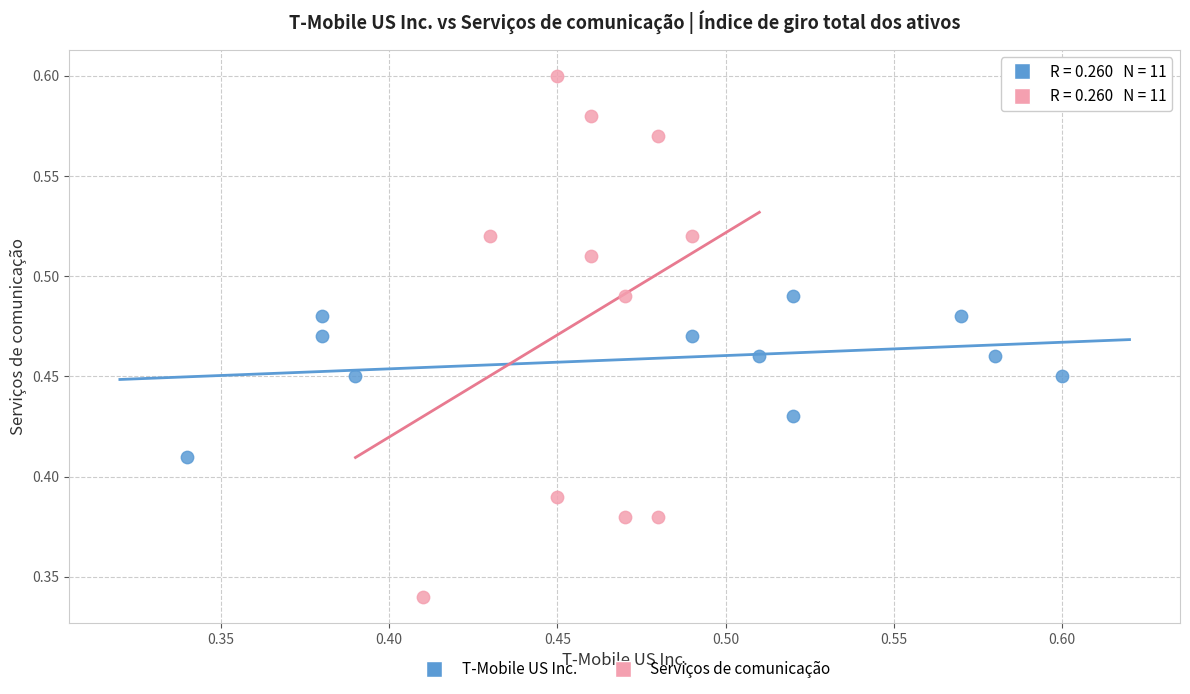

Which series has the widest spread of Y values?

Serviços de comunicação